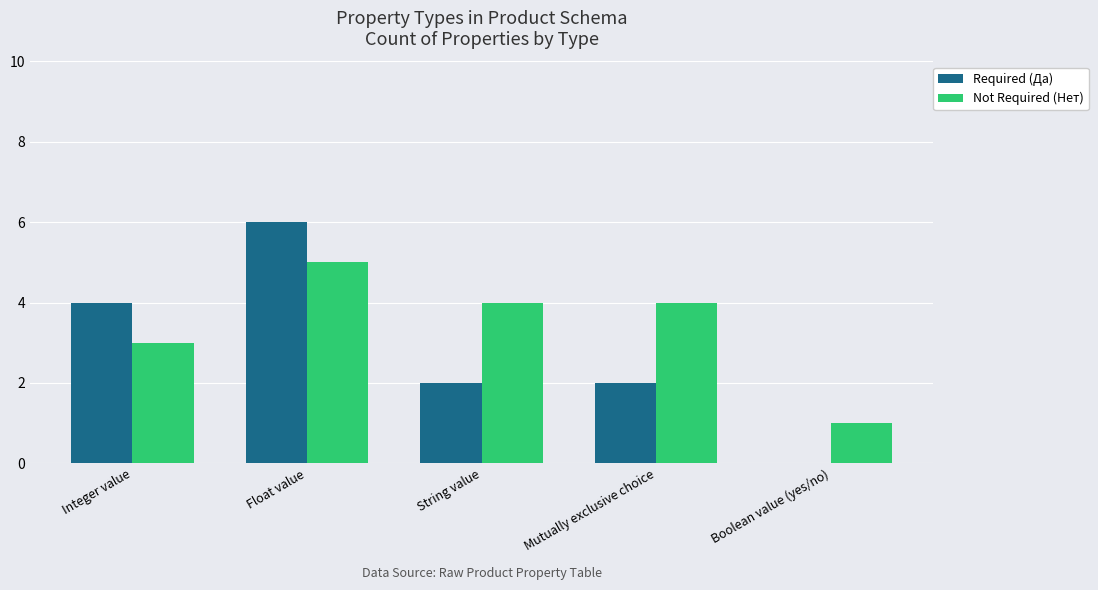

What is the maximum value shown in the chart?

6